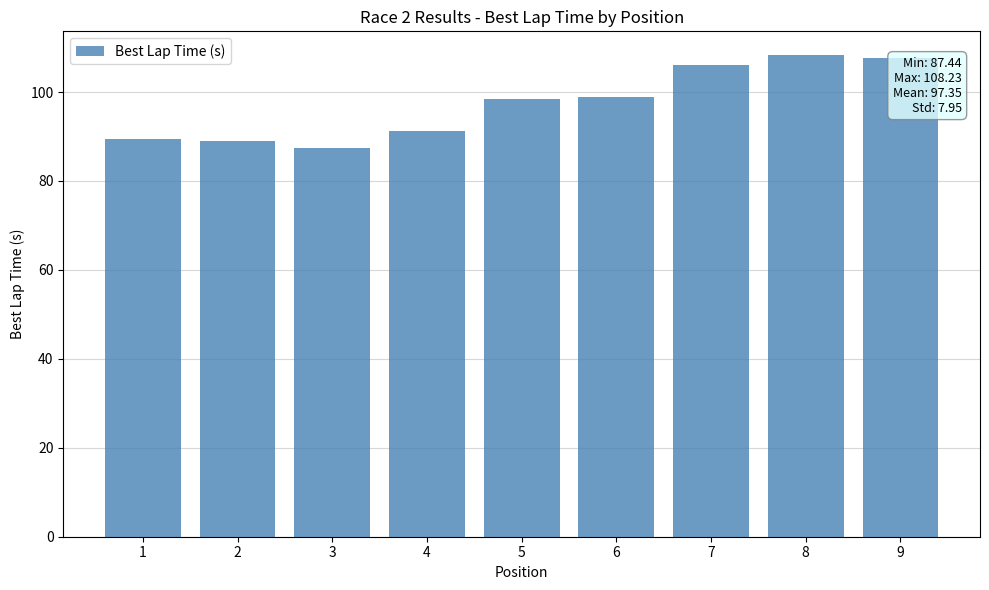

The chart shows a value of 108.2 at 8. True or false?

True